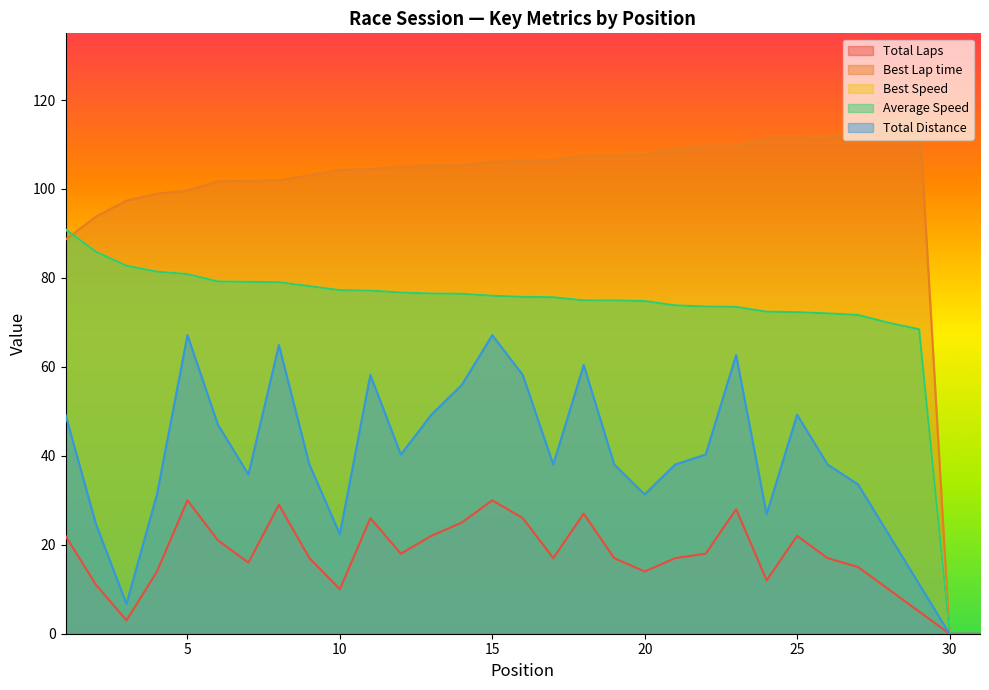

Which series changed the most between 23 and 29?

Total Distance